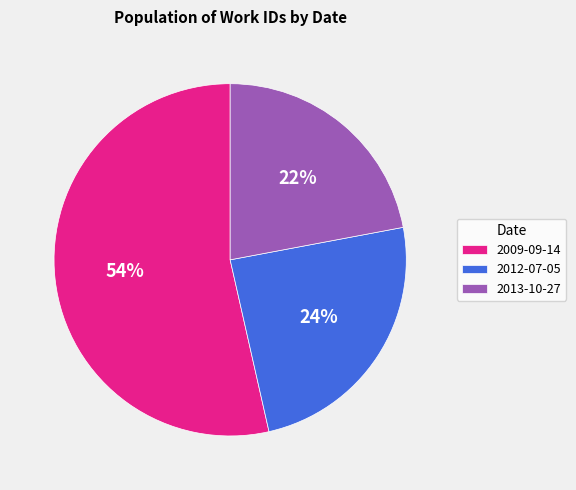

Is it true that 2009-09-14 is 54% of the pie?

True